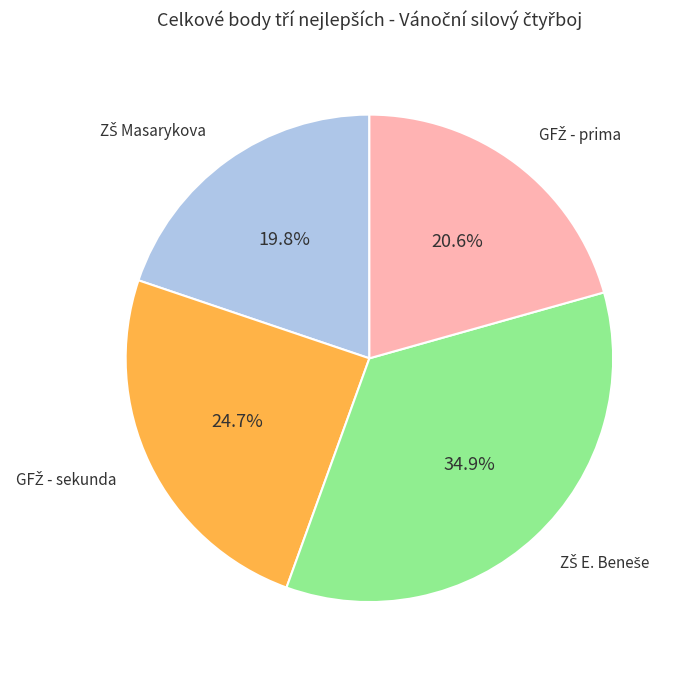

Is there a majority slice in this chart?

No